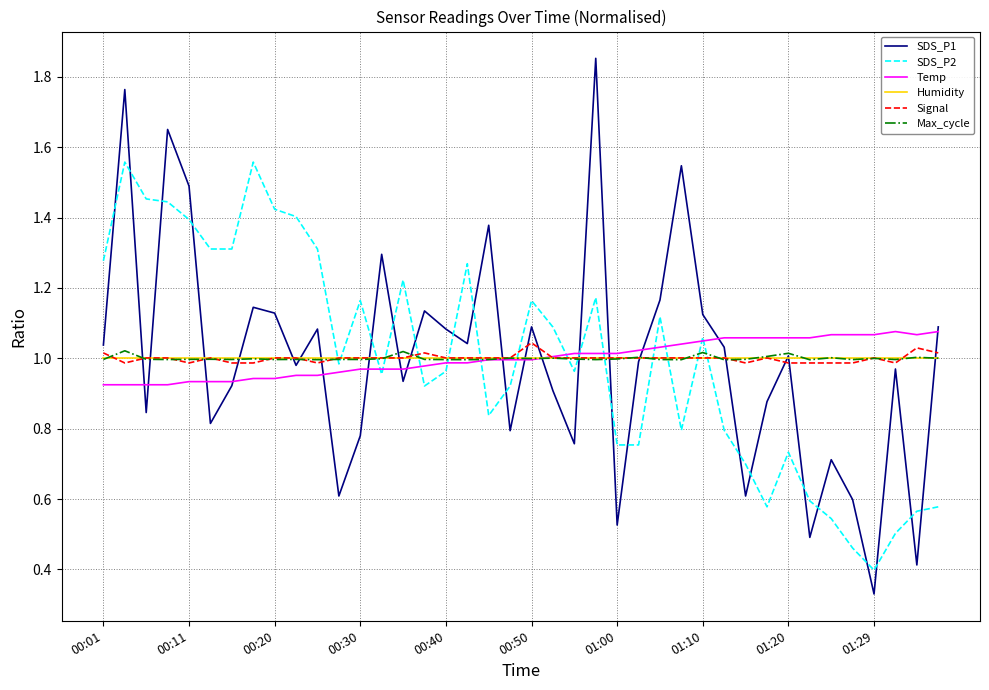

Which series has the widest spread of values?

SDS_P1